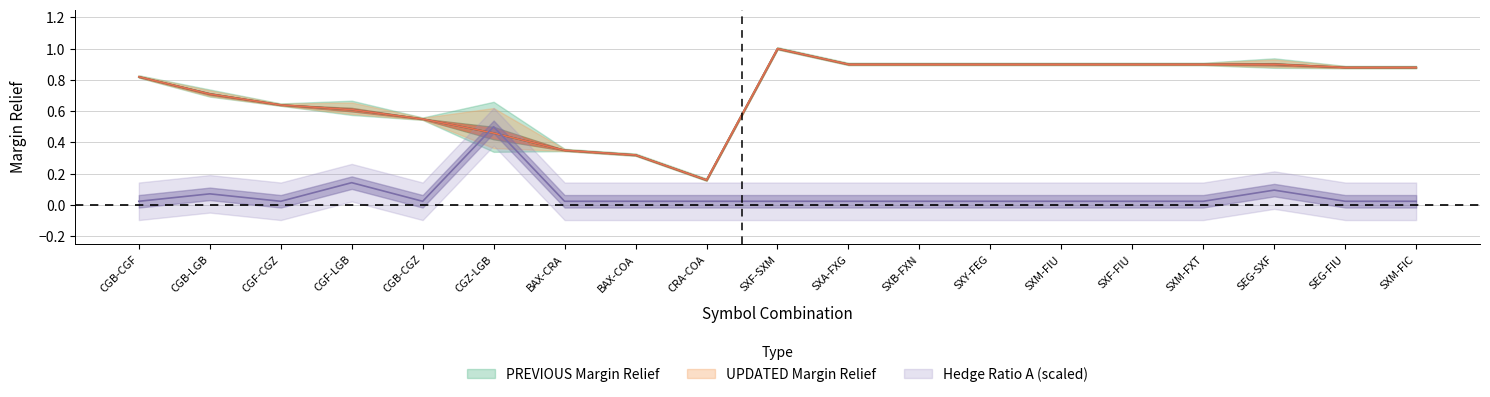

Rank the series by their maximum value, from highest to lowest.

PREVIOUS Margin Relief, UPDATED Margin Relief, Hedge Ratio A